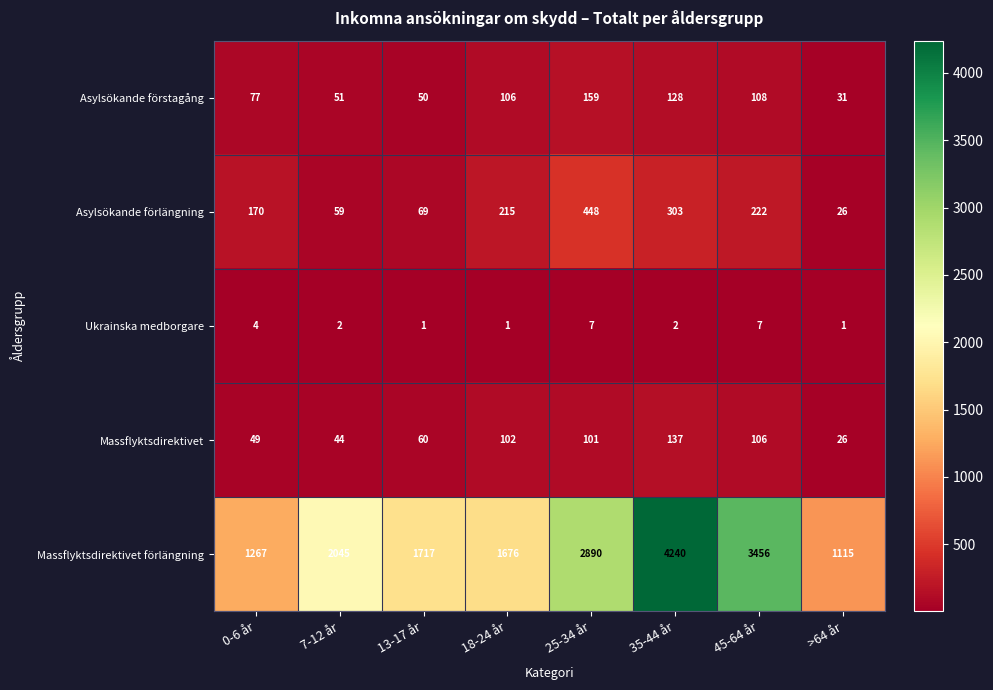

What is the difference between the second highest and minimum values in the Massflyktsdirektivet series?

80